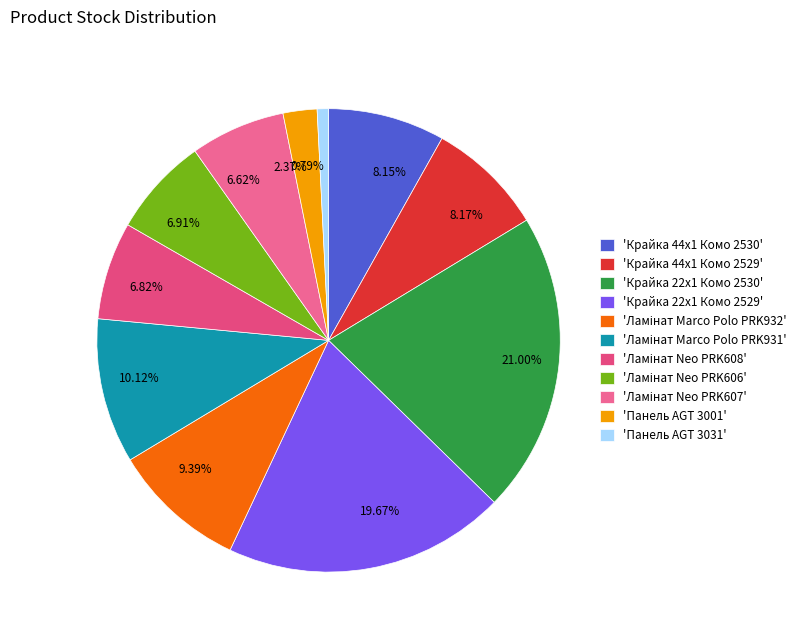

Do 2.37% and 19.67% together represent more than half of the pie?

No